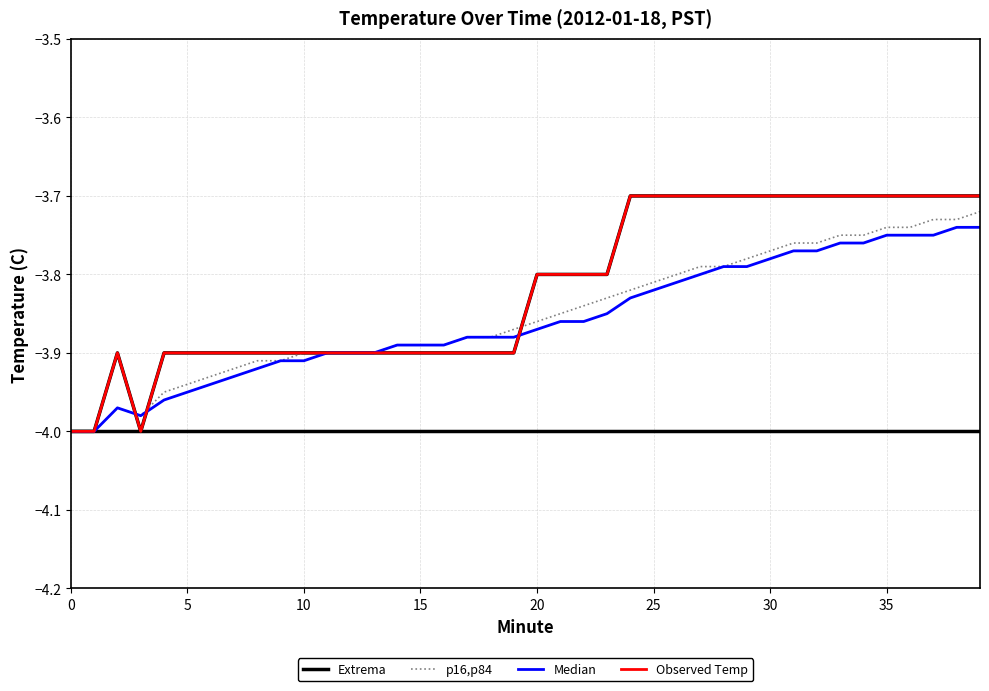

Which series has the widest spread of values?

Observed Temp